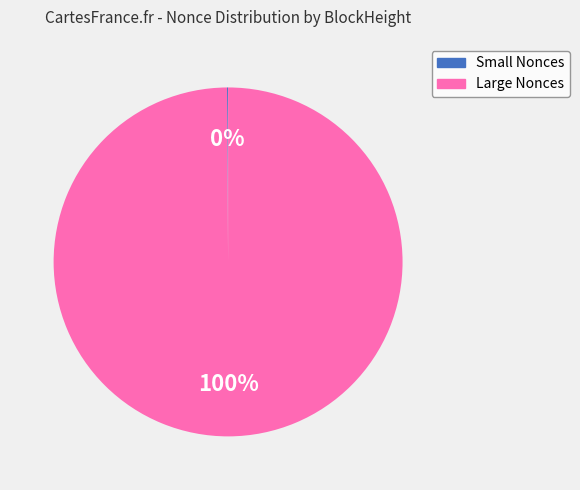

To the nearest percent, what is the average slice percentage?

50%